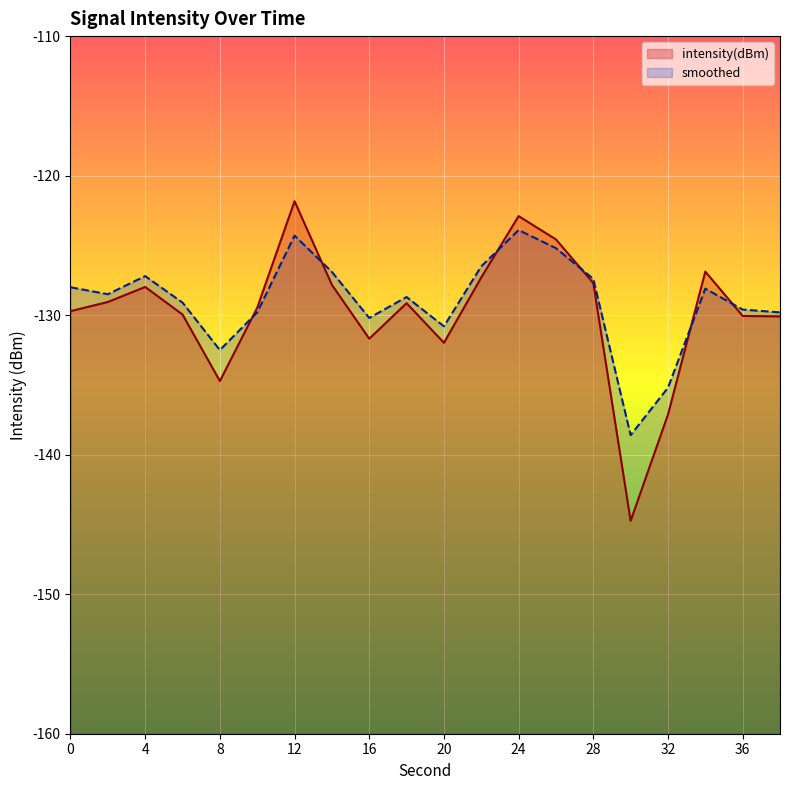

What is the minimum value for intensity(dBm)?

-144.7